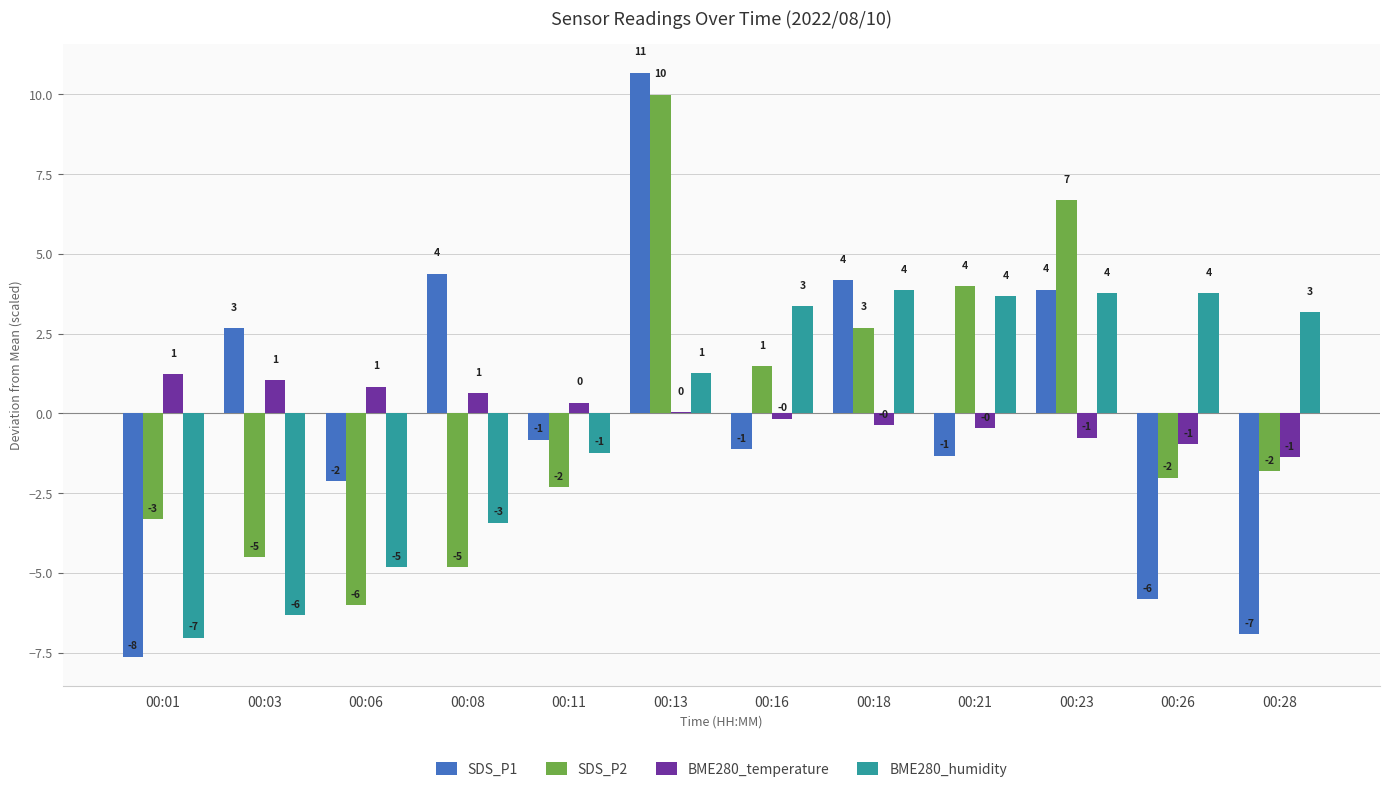

True or false: SDS_P2 has a value of 5.7 at 00:21.

False